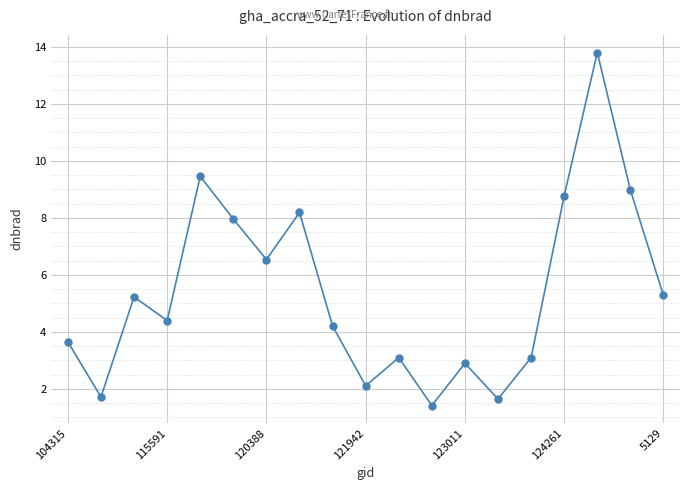

What is the value of the 4th point from the left?

4.4